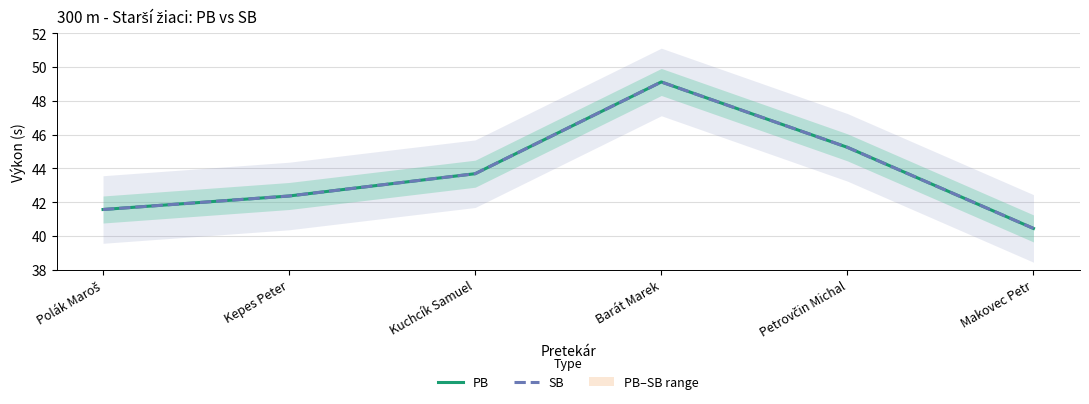

At which label does SB first exceed 43?

Kuchcík Samuel